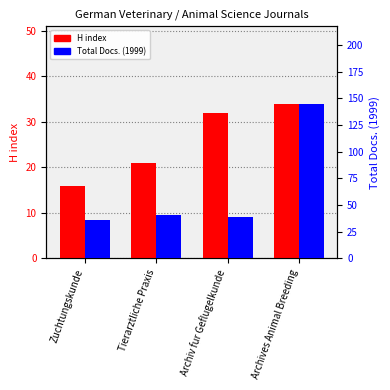

What is the difference between the H index values at Archiv fur Geflugelkunde and Archives Animal Breeding?

2